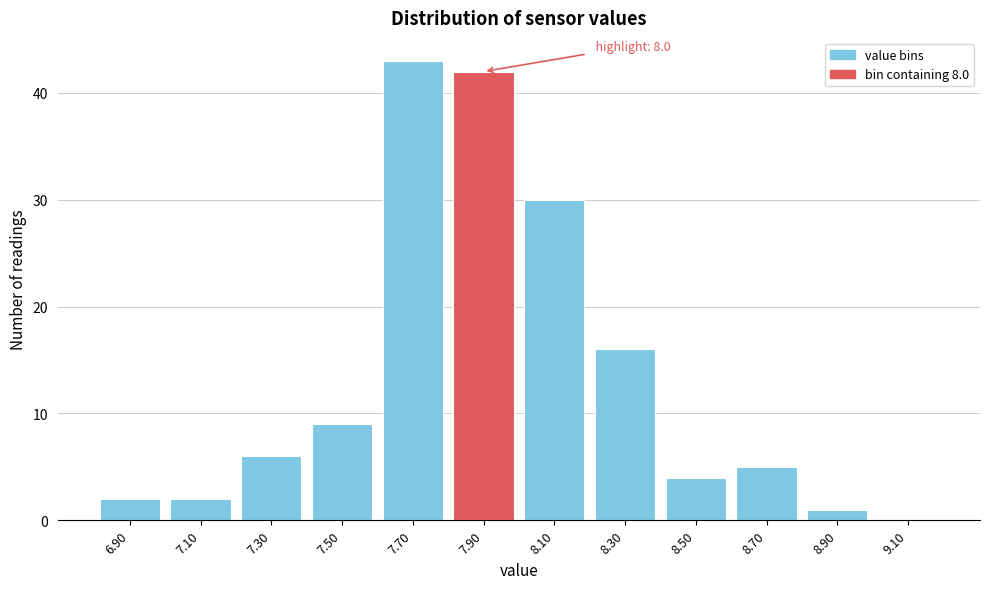

Reading left to right, what are all the values shown in this chart?

6.90=2	7.10=2	7.30=6	7.50=9	7.70=43	7.90=42	8.10=30	8.30=16	8.50=4	8.70=5	8.90=1	9.10=0